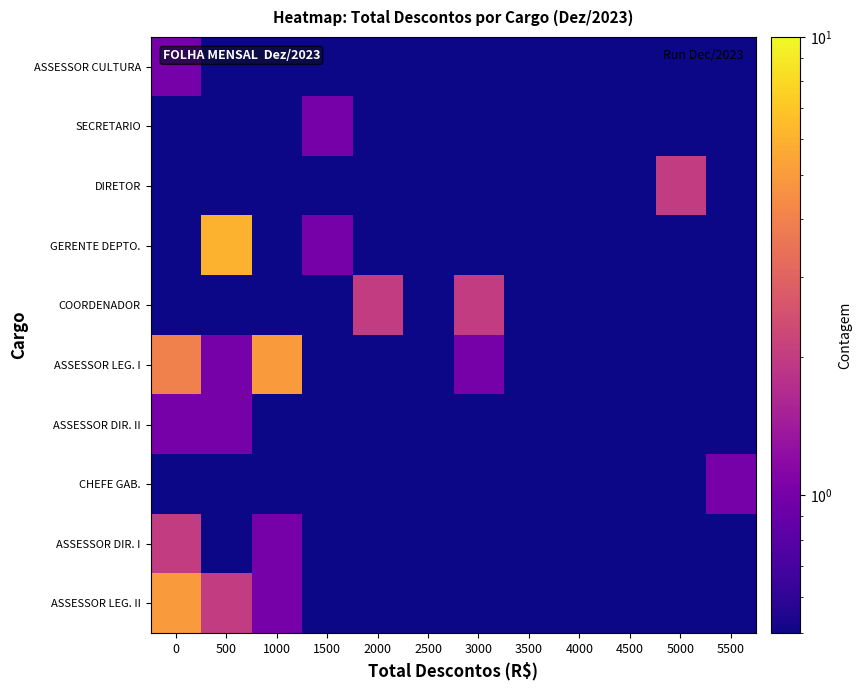

Rank the series by their maximum value, from lowest to highest.

CHEFE GAB., ASSESSOR DIR. II, SECRETARIO, ASSESSOR CULTURA, ASSESSOR DIR. I, COORDENADOR, DIRETOR, ASSESSOR LEG. II, ASSESSOR LEG. I, GERENTE DEPTO.